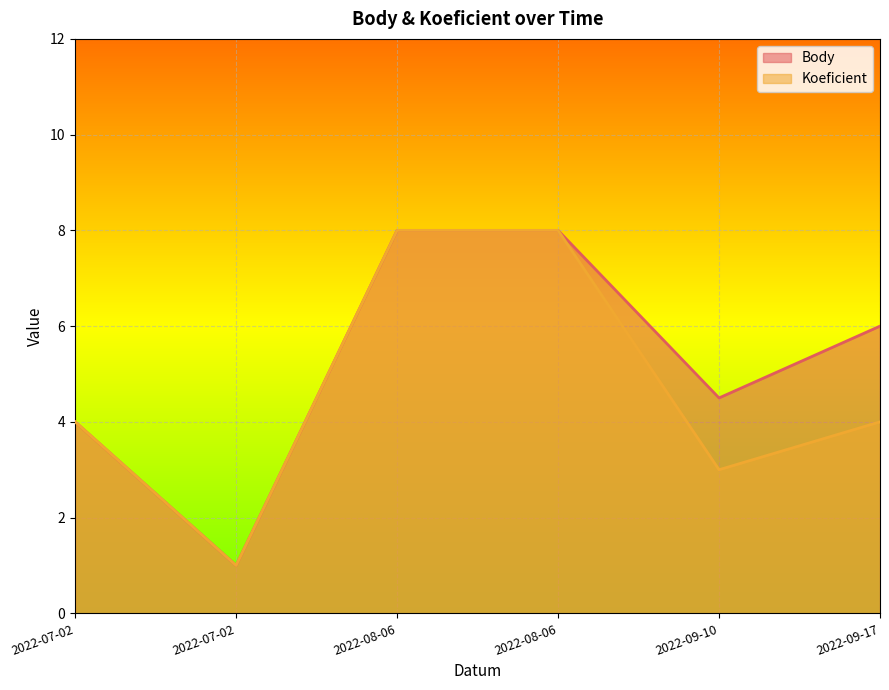

At which label does Koeficient reach its peak?

2022-08-06